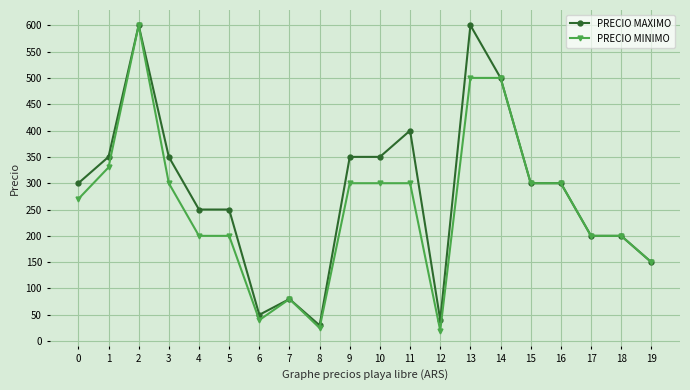

Where is the first local maximum for PRECIO MINIMO?

2